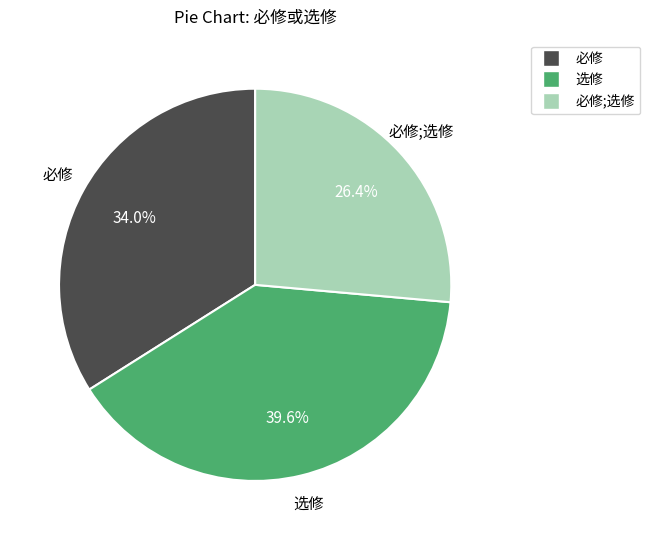

To the nearest percent, what is the combined percentage of 必修;选修 and 必修?

60%